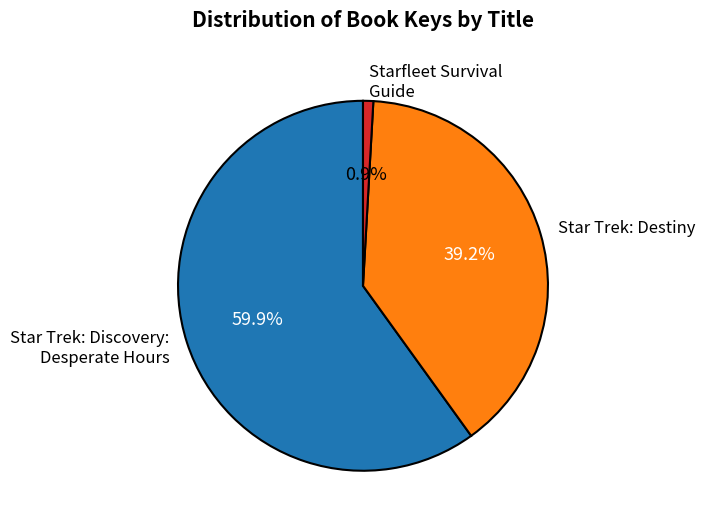

How many segments does this pie chart have?

3